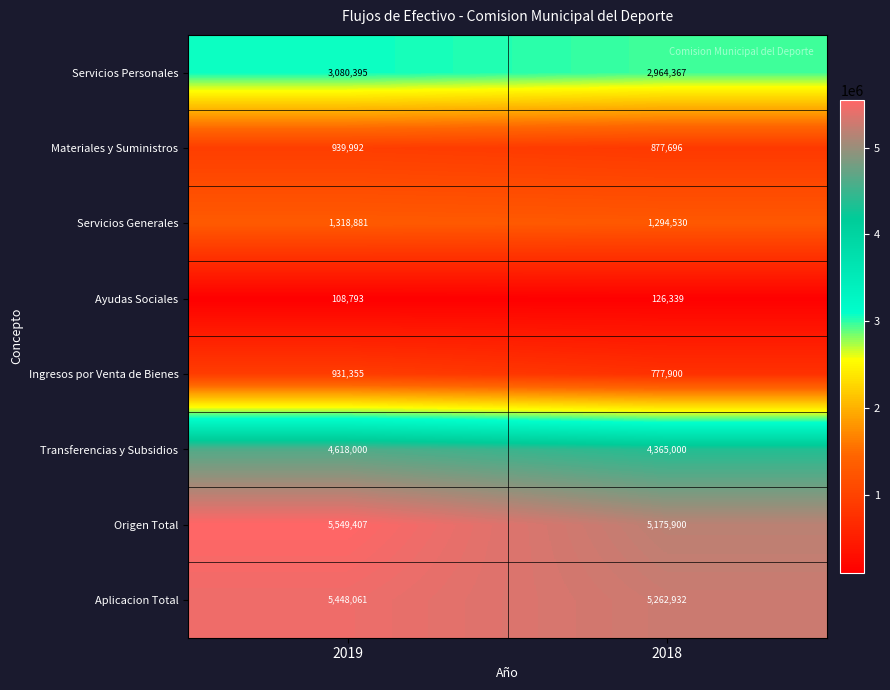

At which category is the sum across all series the highest?

2019